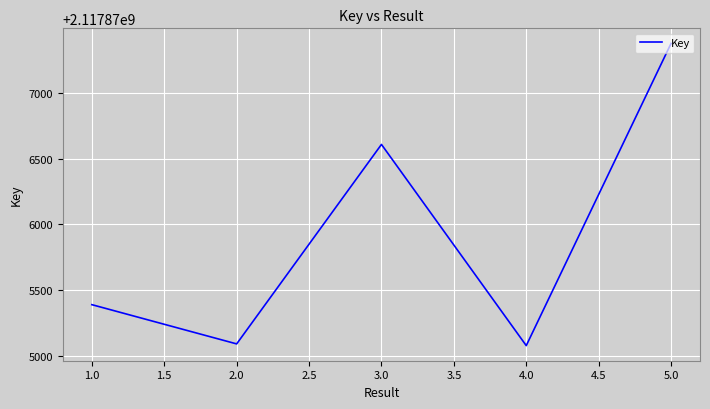

Reading left to right, list all the values displayed in this chart.

2117875390	2117875092	2117876607	2117875079	2117877374